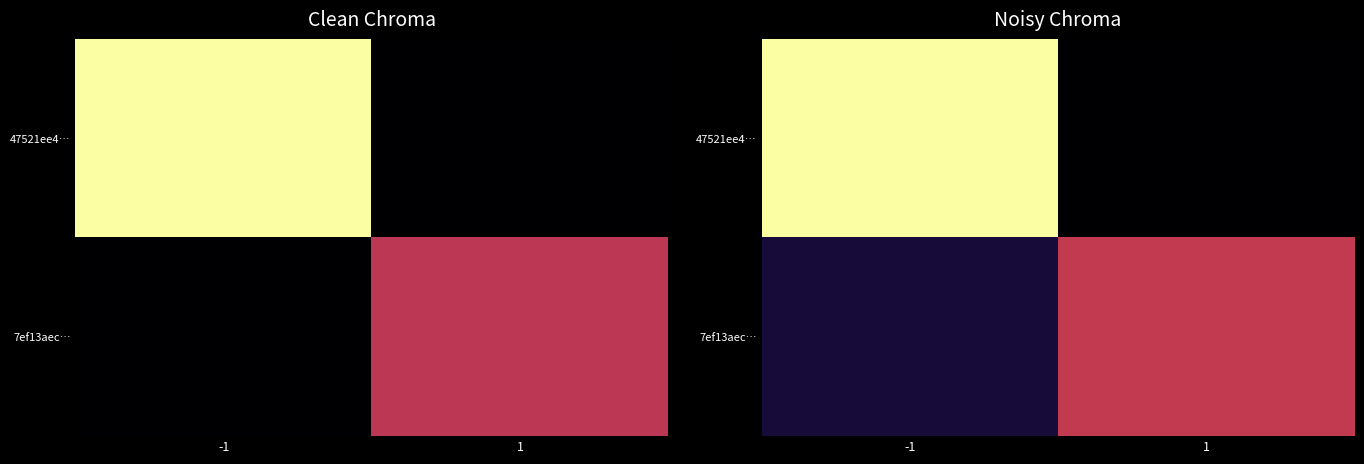

At which category is the sum across all series the highest?

-1